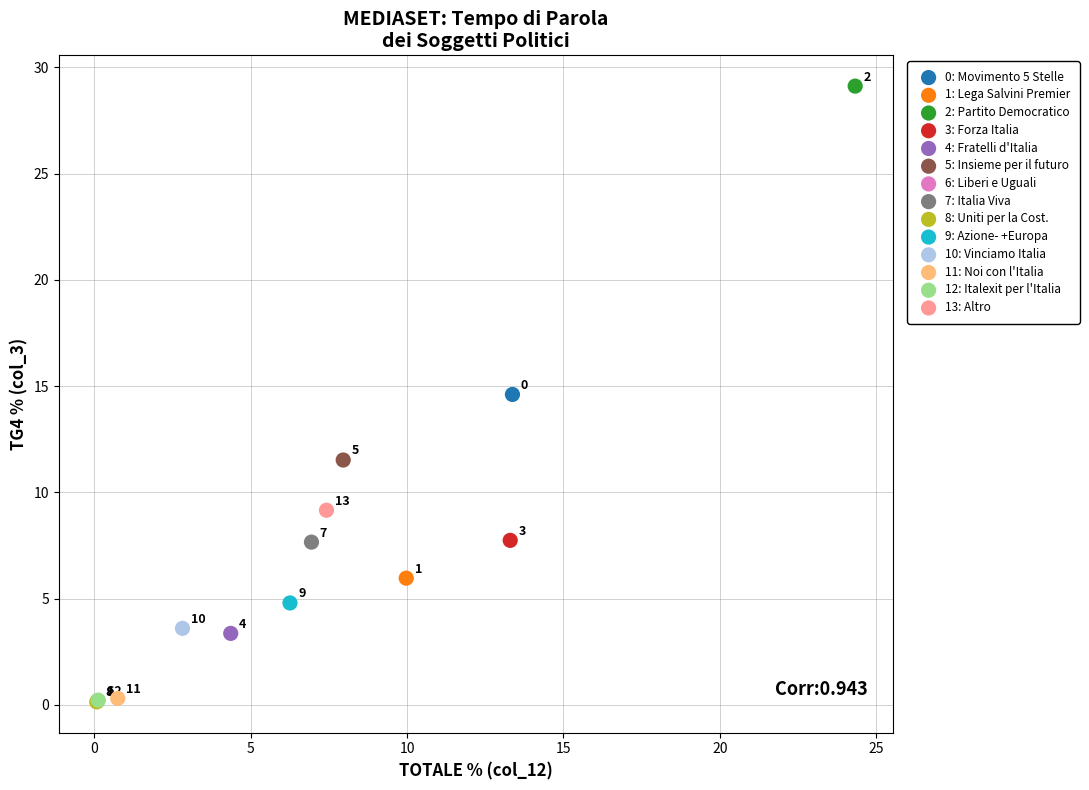

Which series contains the highest Y value?

2: Partito Democratico